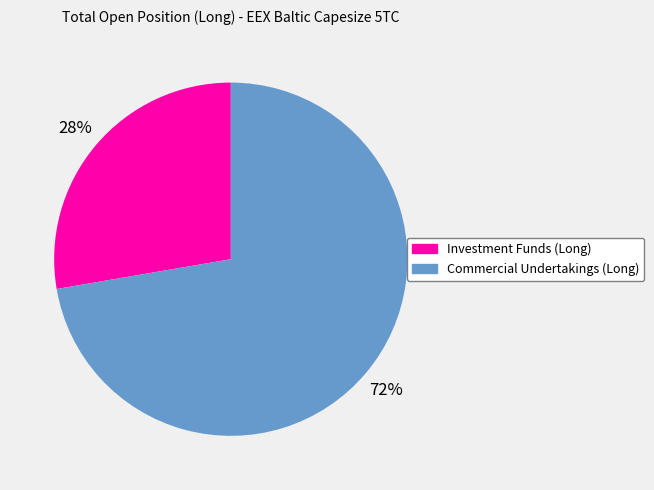

Which category has the smallest portion of the pie?

Investment Funds